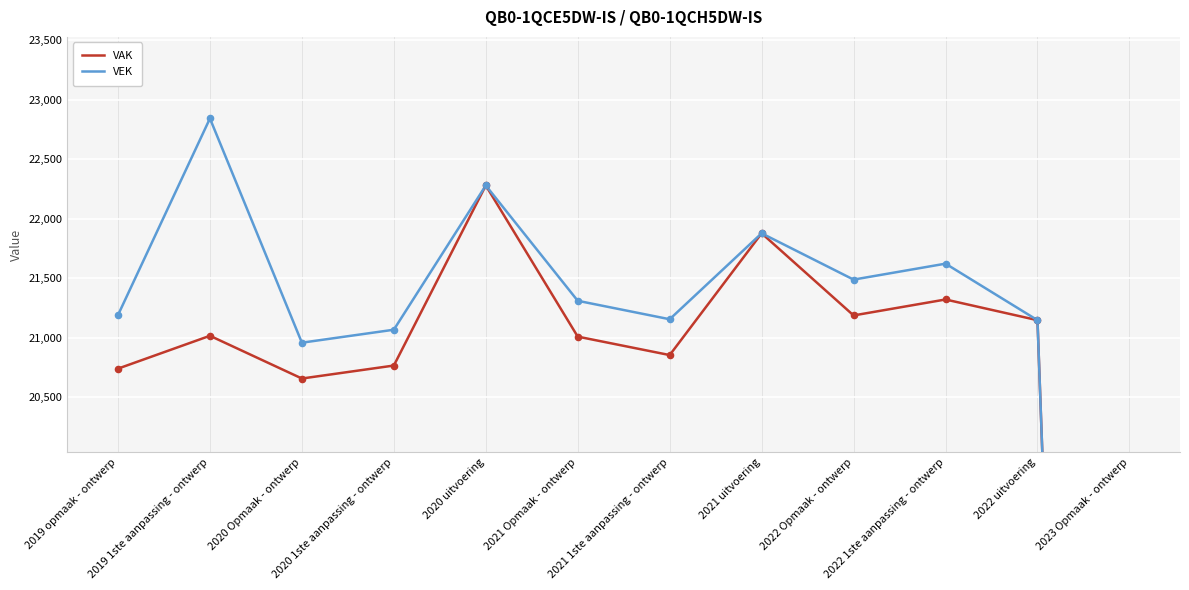

Is the value of VEK at 2019 opmaak - ontwerp greater than the value of VAK at 2023 Opmaak - ontwerp?

Yes